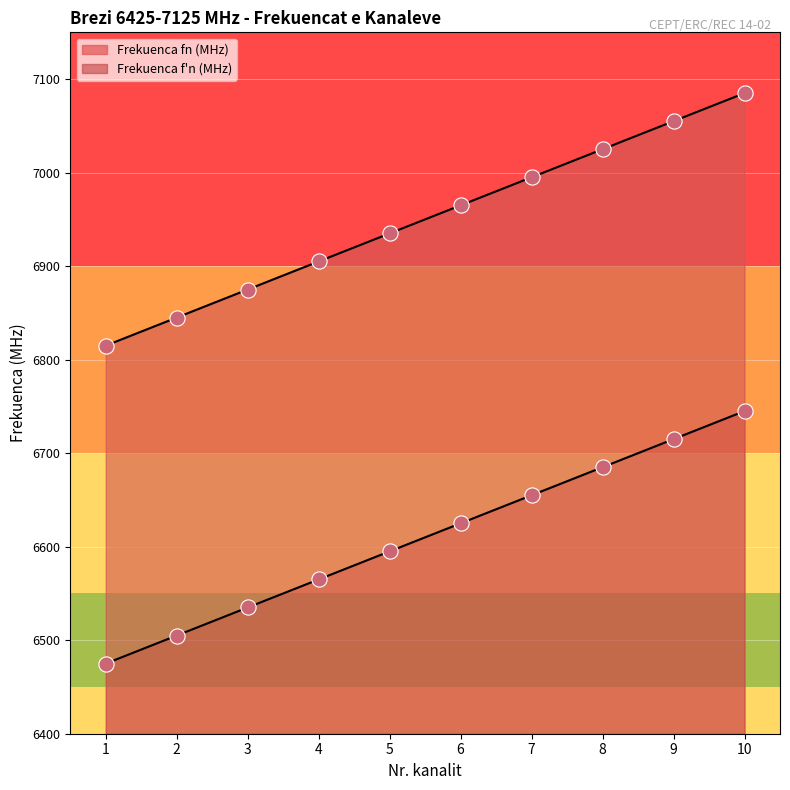

Which series has the largest total across all categories?

Frekuenca f'n (MHz)